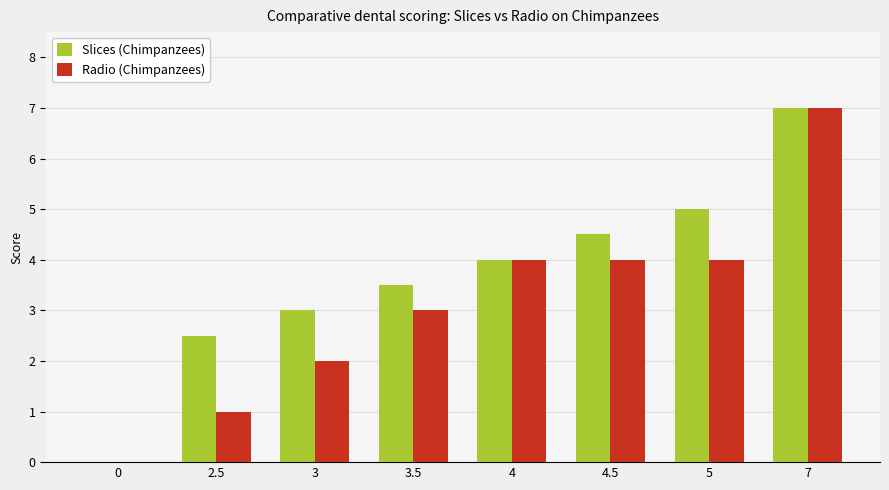

Reading left to right, transcribe all the data shown in this chart.

Slices (Chimpanzees): 0.0	2.5	3.0	3.5	4.0	4.5	5.0	7.0
Radio (Chimpanzees): 0.0	1.0	2.0	3.0	4.0	4.0	4.0	7.0